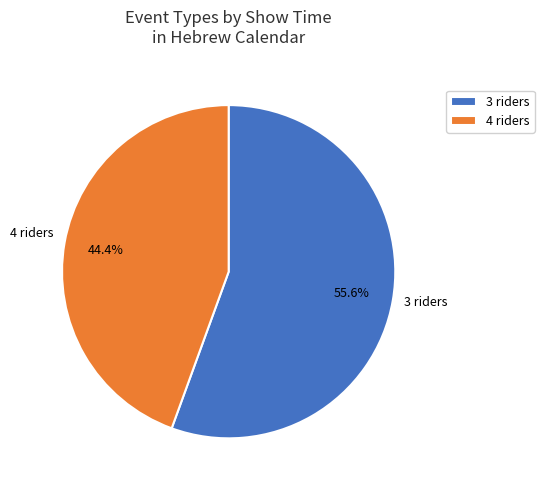

What percentage do 3 riders and 4 riders together represent?

100.0%